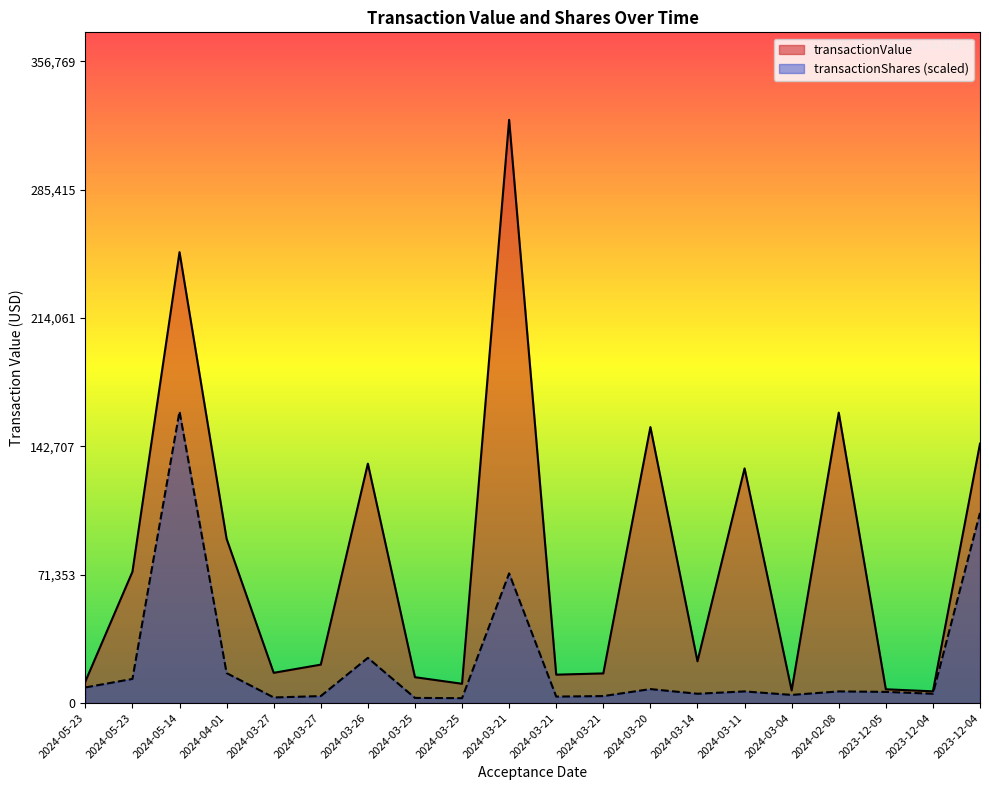

True or false: transactionValue and transactionShares intersect in this chart.

False